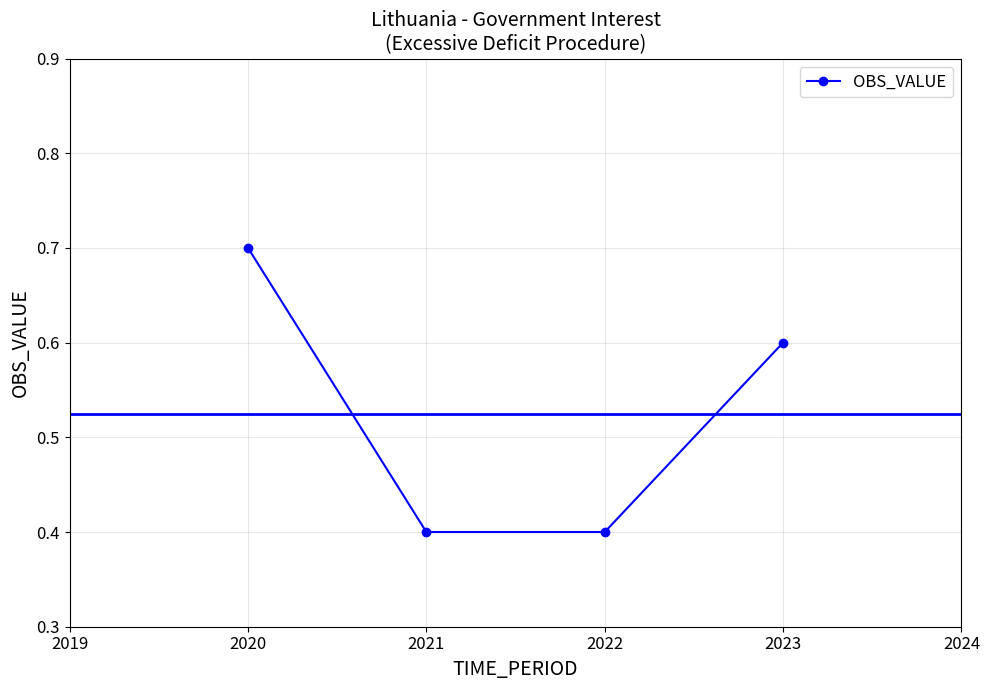

Reading left to right, extract all data points from this chart.

2020=0.7	2021=0.4	2022=0.4	2023=0.6